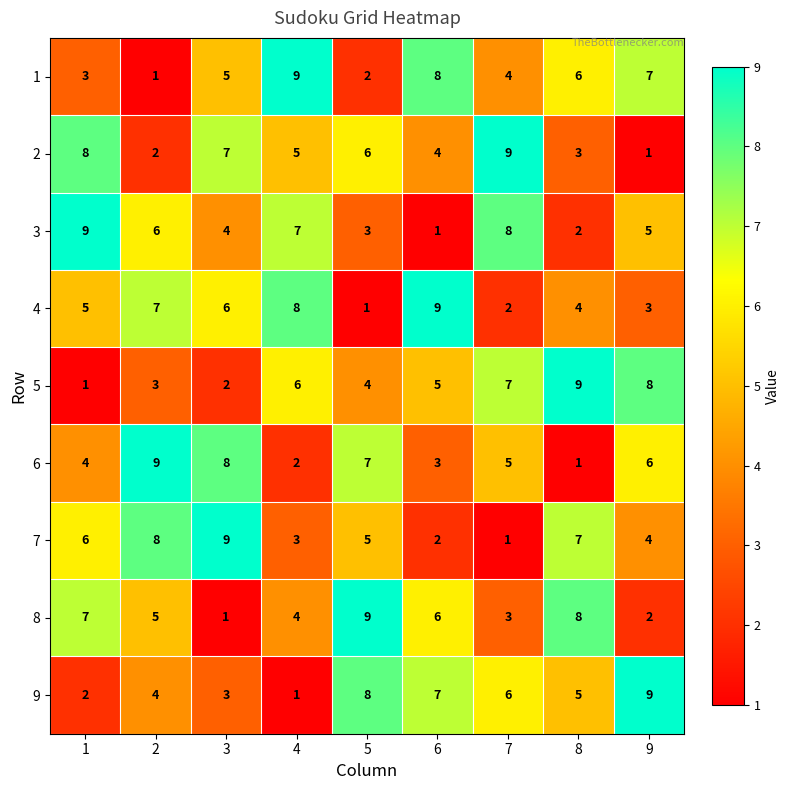

True or false: 8 has a value of 5 at 2.

True